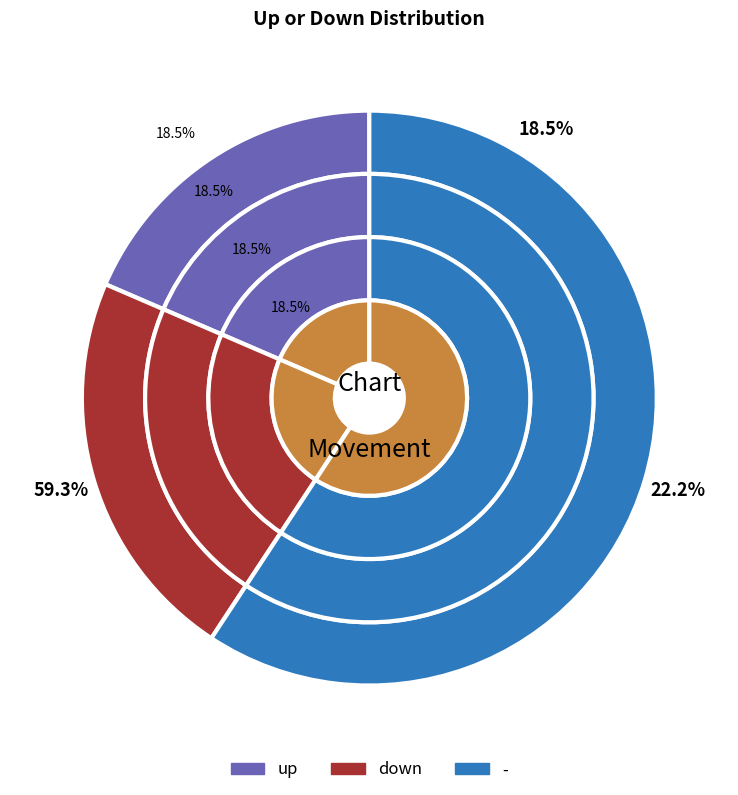

True or false: - accounts for 60% of the total.

False